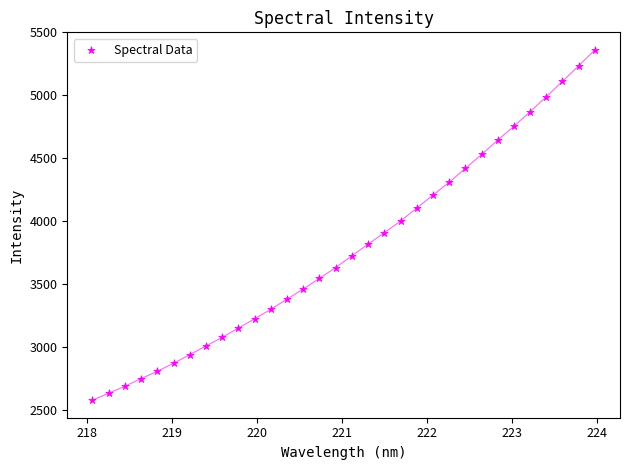

What is the range of X values (max minus min)?

5.9